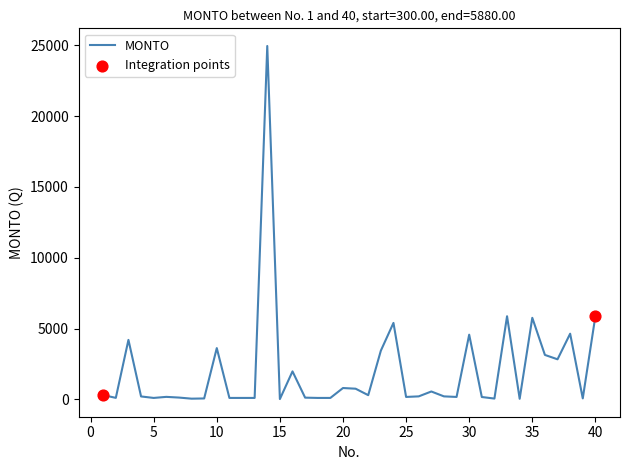

What is the greatest value displayed?

24960.0